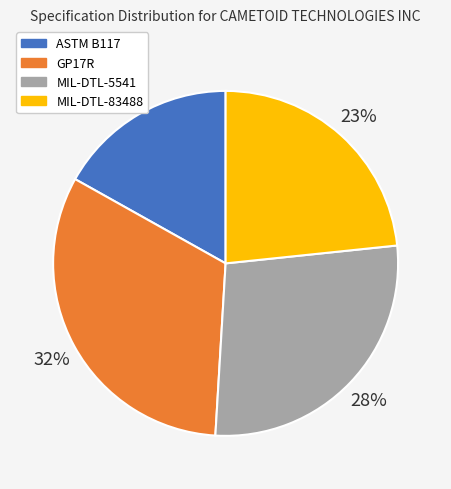

Does MIL-DTL-5541 represent more than half of the total?

No